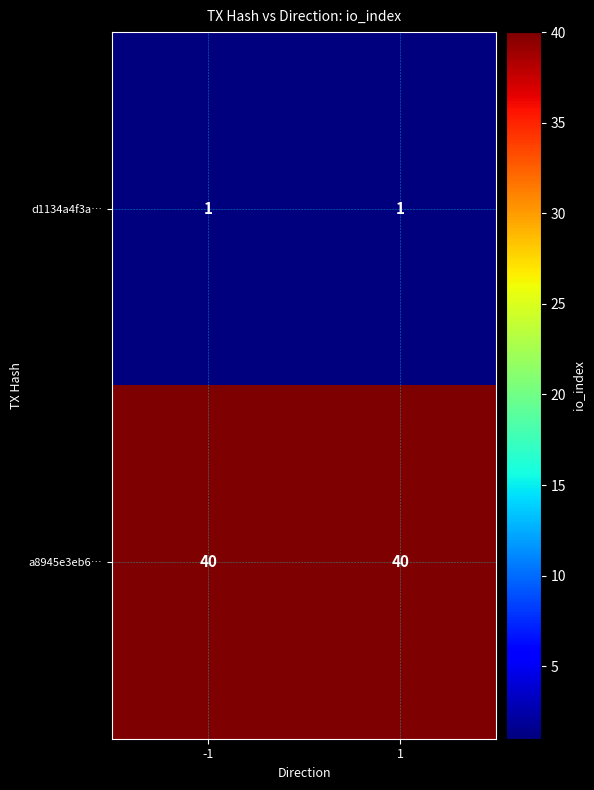

Which series has the largest total across all categories?

a8945e3eb6…